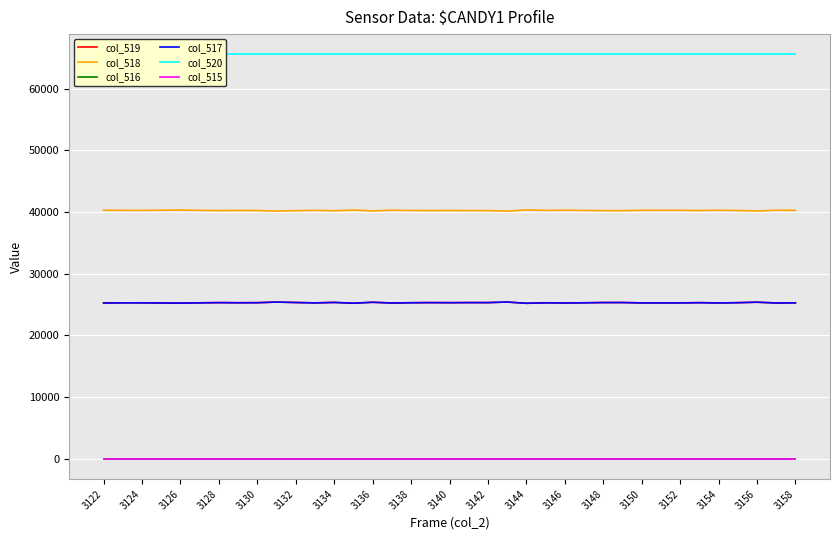

What is the average value of the col_519 series?

25293